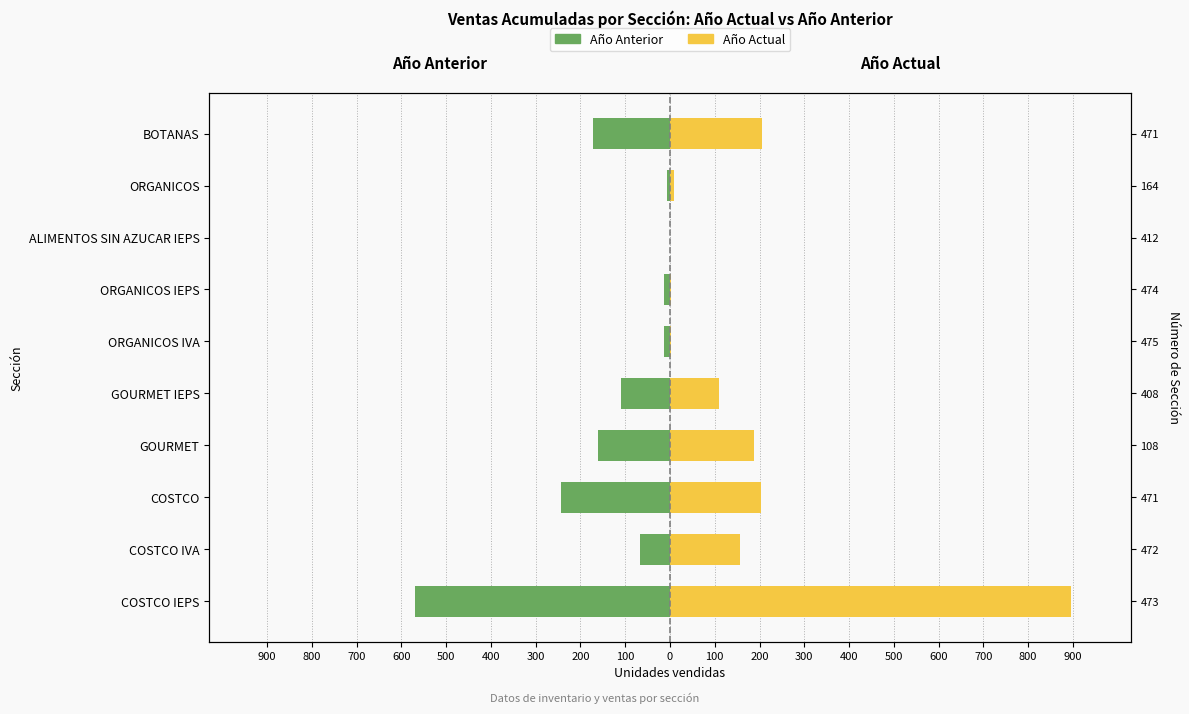

How many bars are there in total?

20